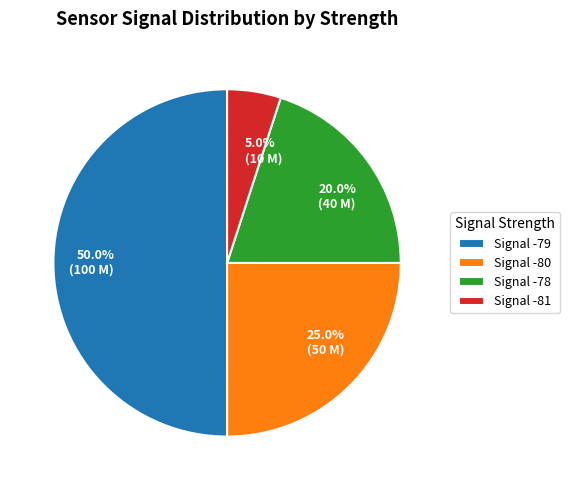

How many segments does this pie chart have?

4